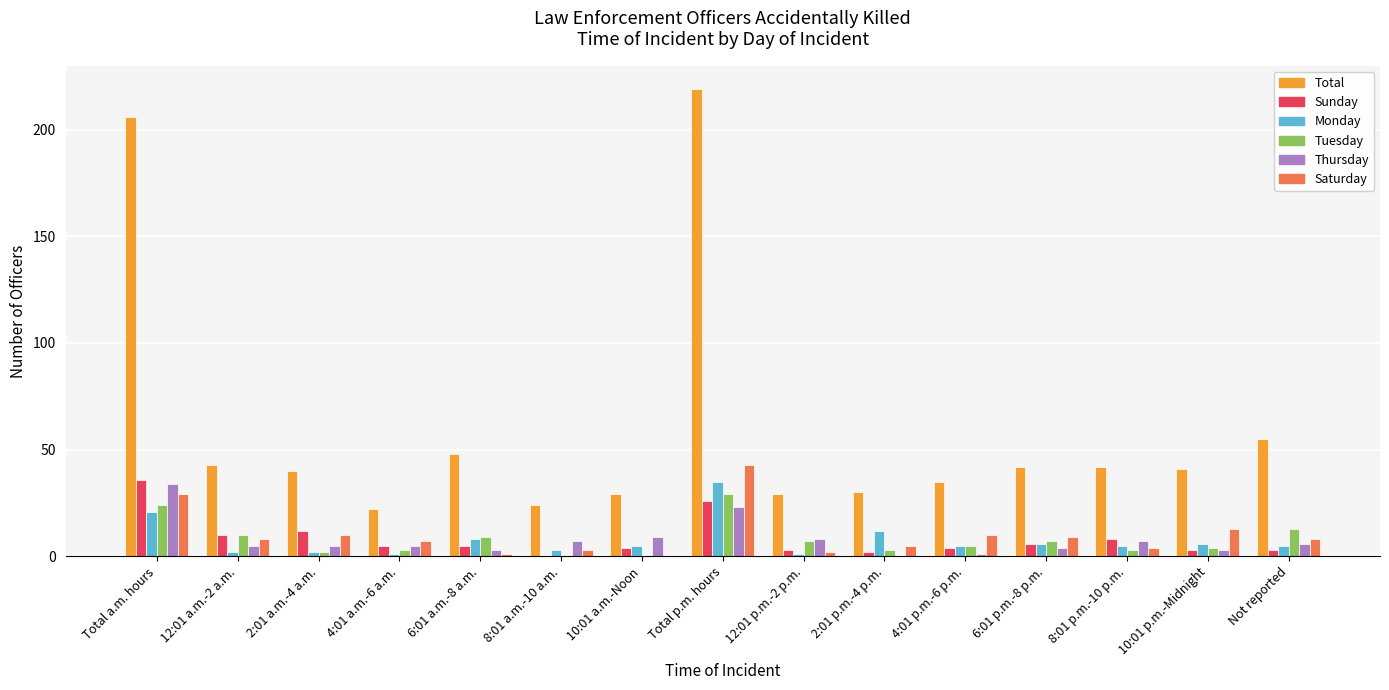

What is the greatest value displayed?

219